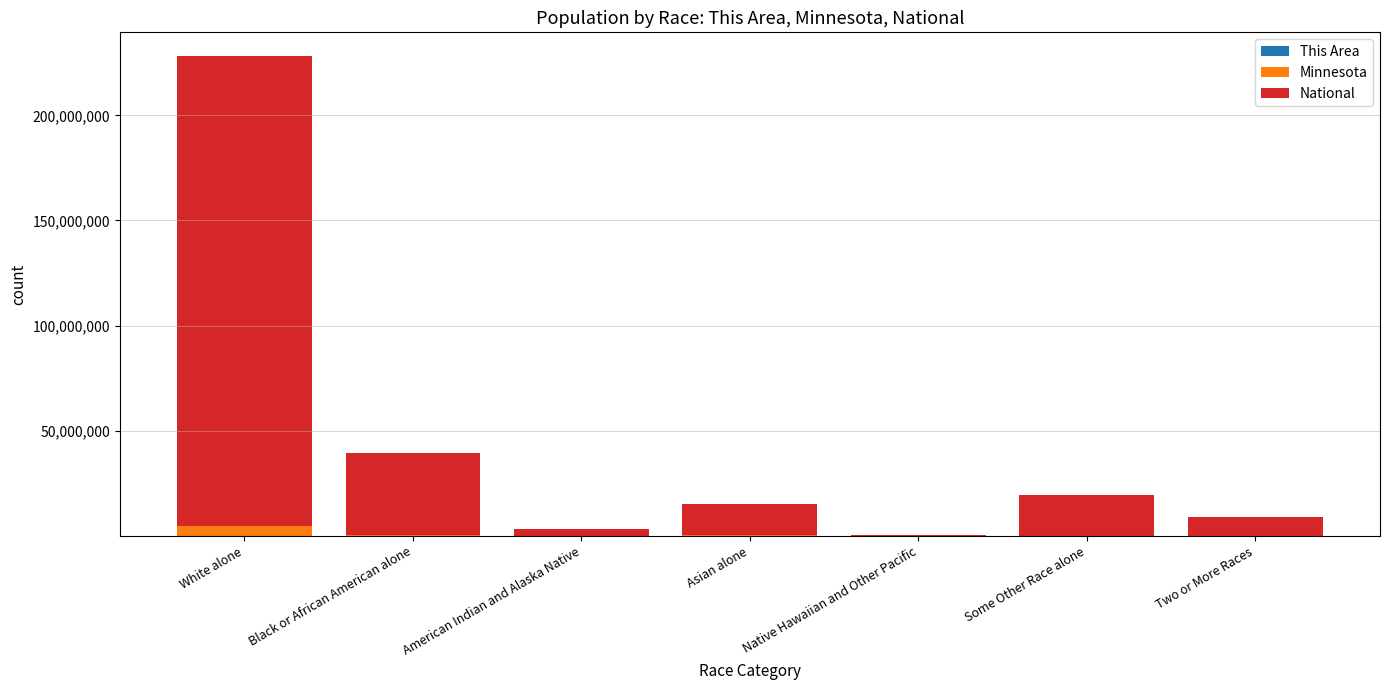

At which category is the sum across all series the highest?

White alone